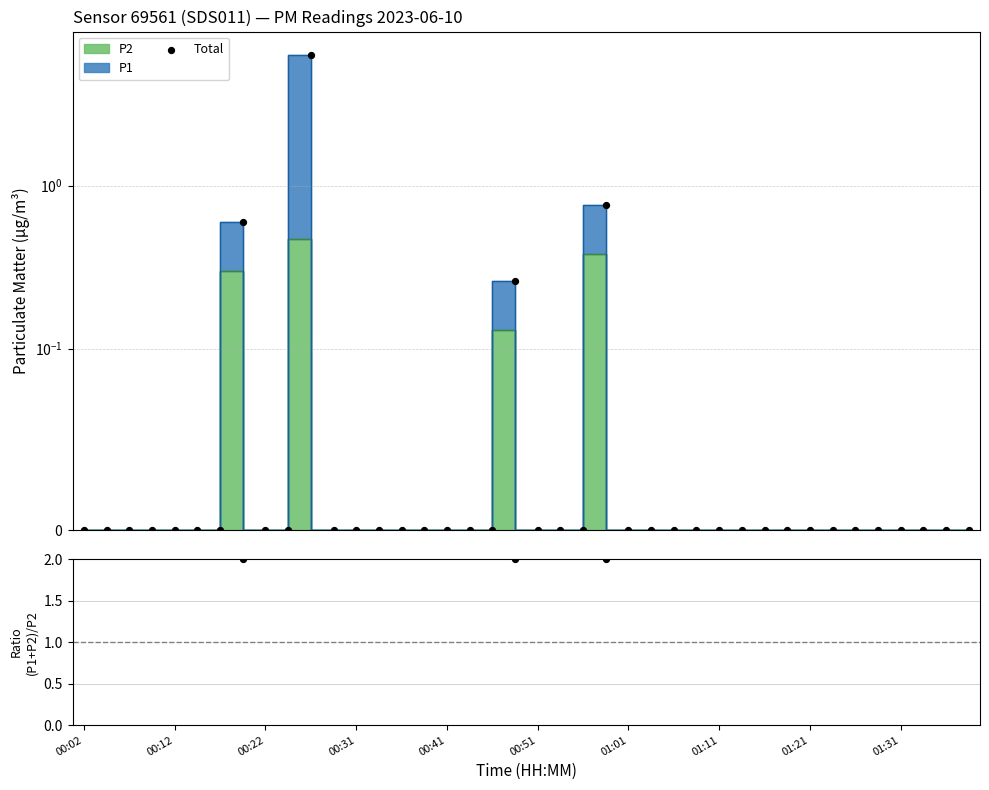

Which series has the largest Y range (max minus min)?

Total